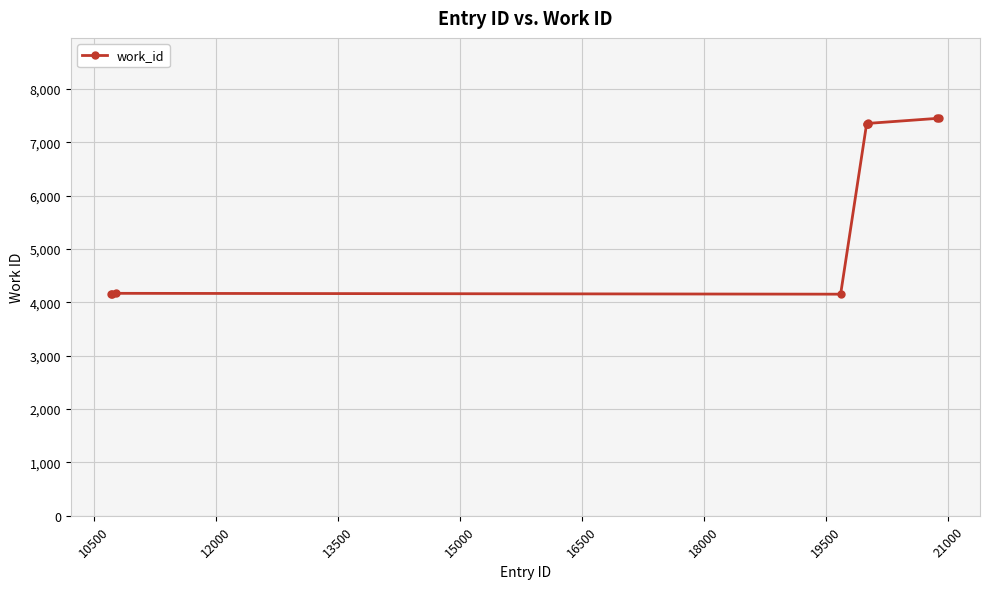

What is the maximum value shown in the chart?

7467